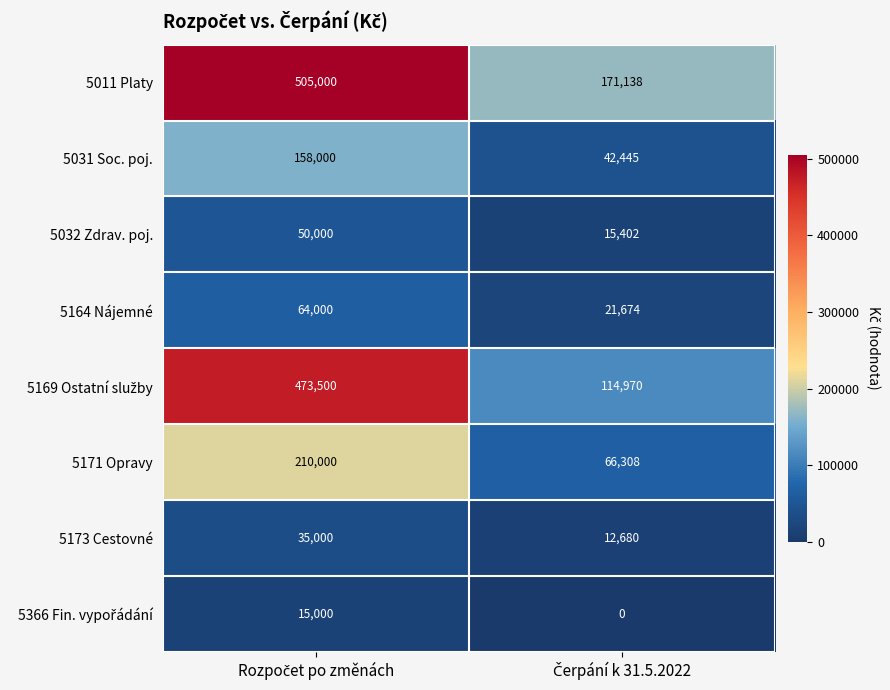

Which series has the largest total across all categories?

5011 Platy